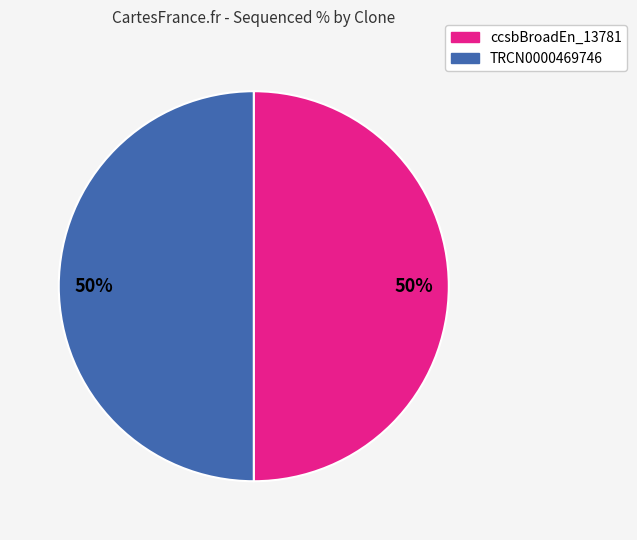

To the nearest percent, what is the average slice percentage?

50%